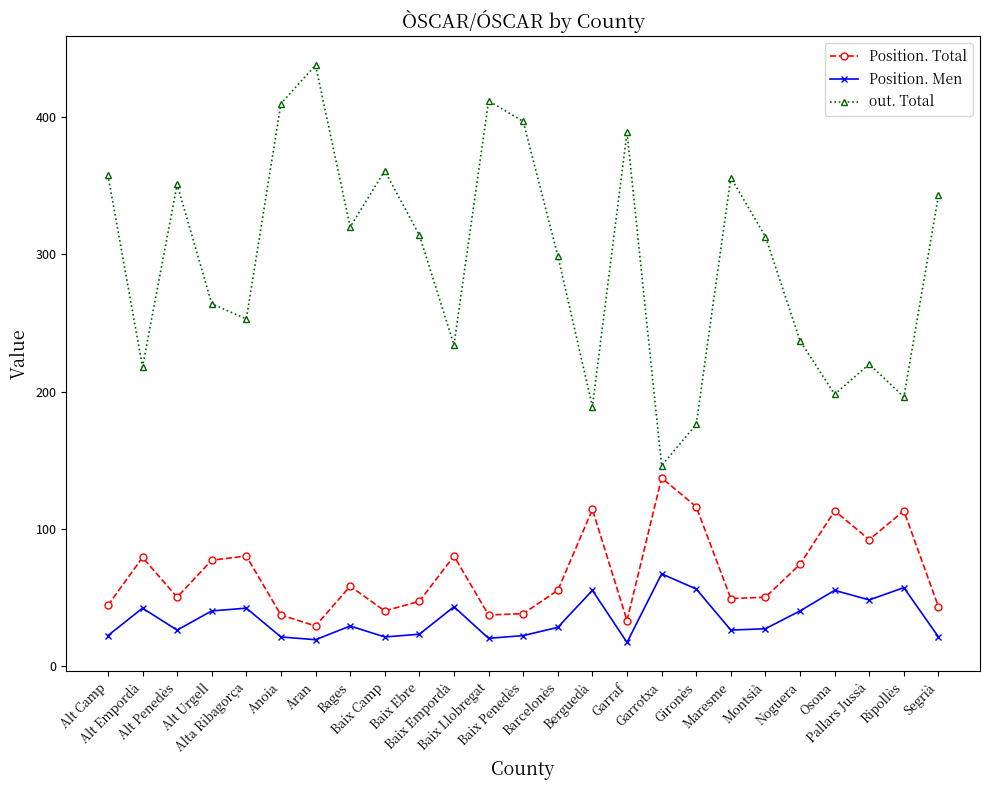

Which series has the widest spread of values?

out. Total